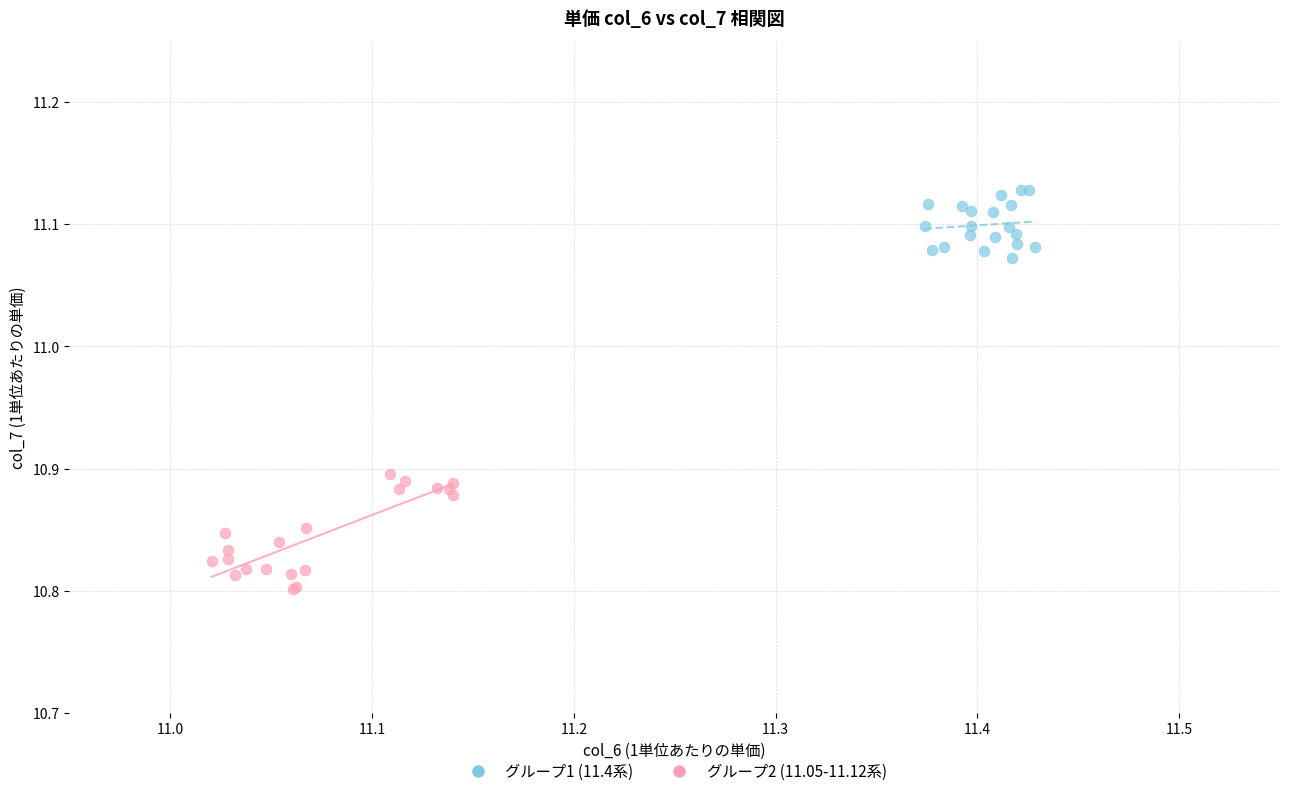

Which series reaches the minimum Y coordinate?

グループ2 (11.05-11.12系)